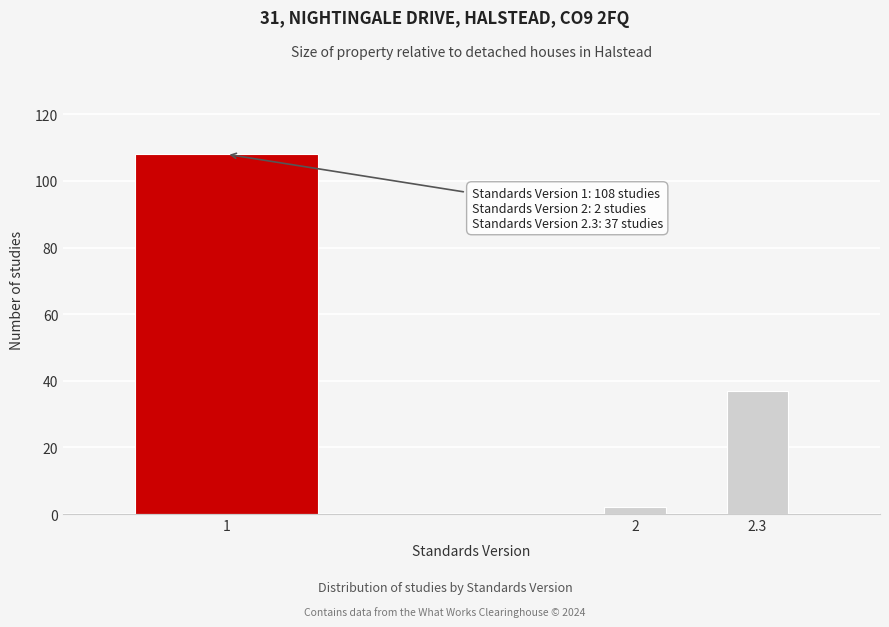

Reading left to right, what are all the values shown in this chart?

1=108	2=2	2.3=37